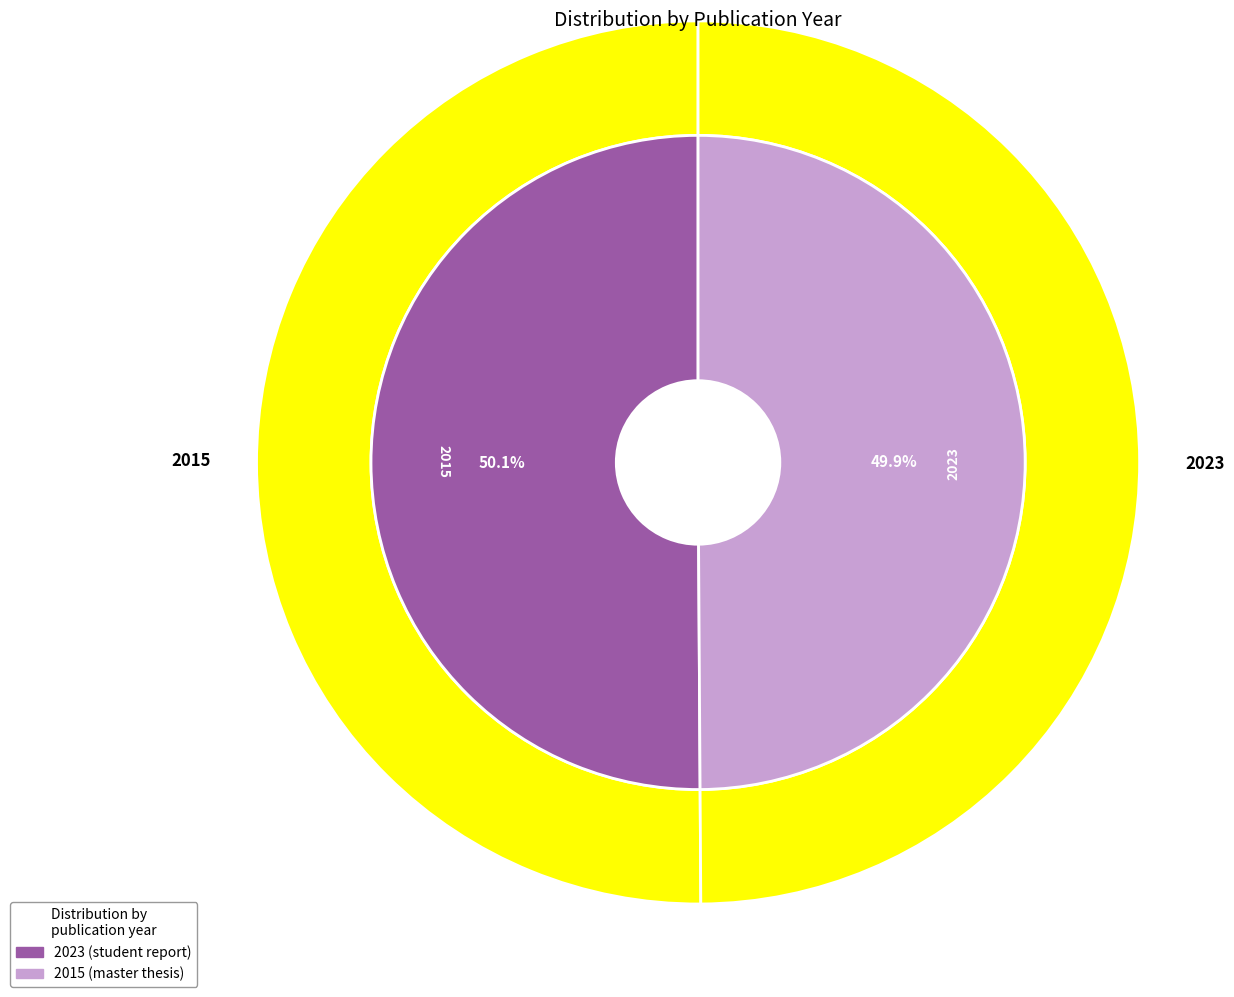

Which category has the smallest portion of the pie?

2015